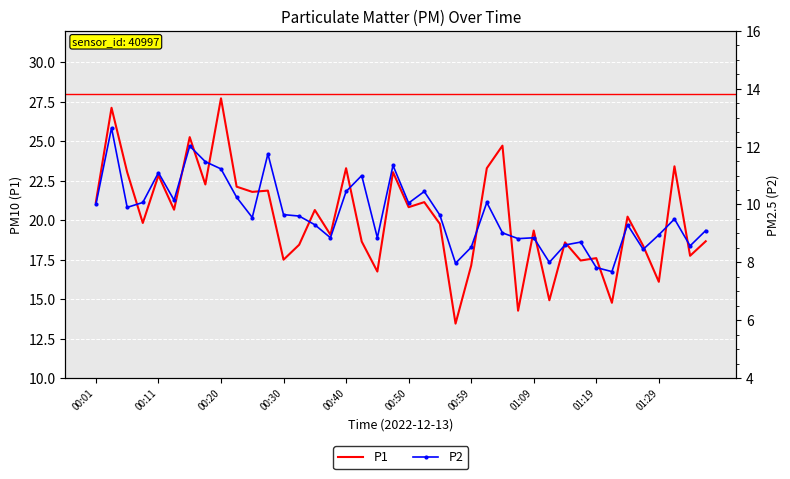

What is the lowest value of the P1 series?

13.4